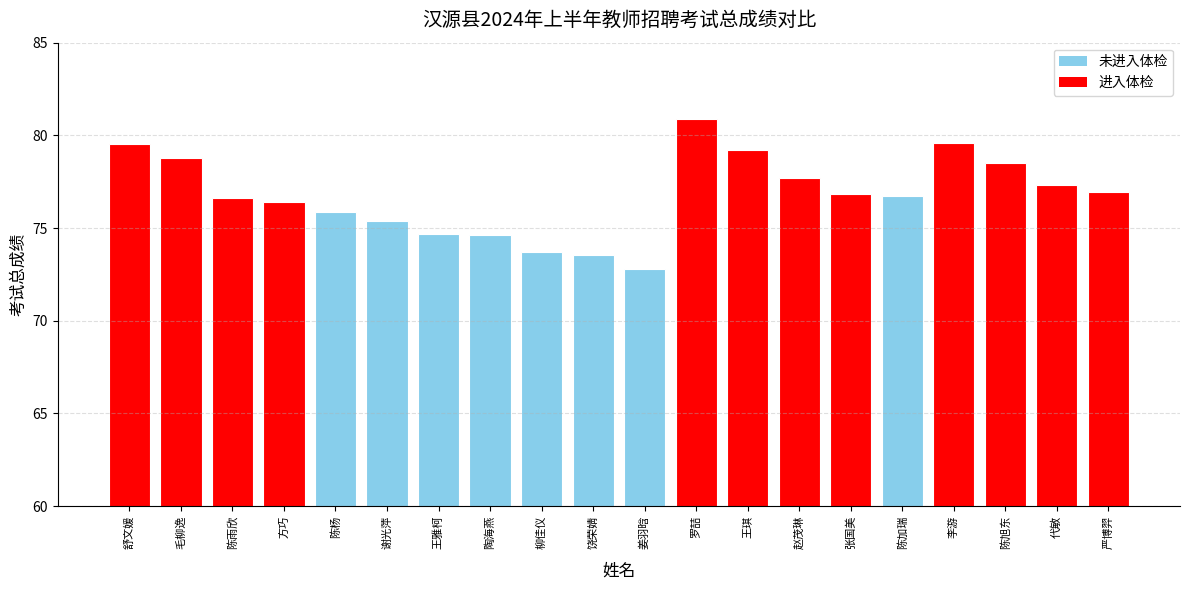

What is the difference between the maximum and minimum values?

8.1